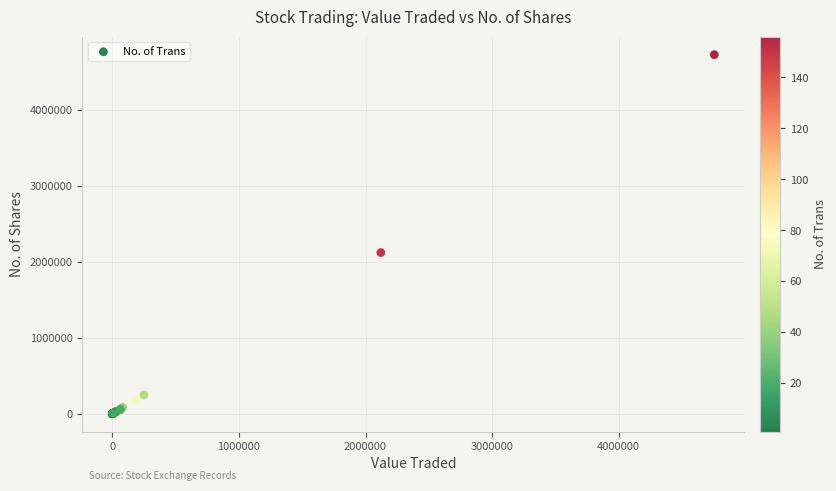

What Y value in the scatter plot is closest to 2363045?

2120722